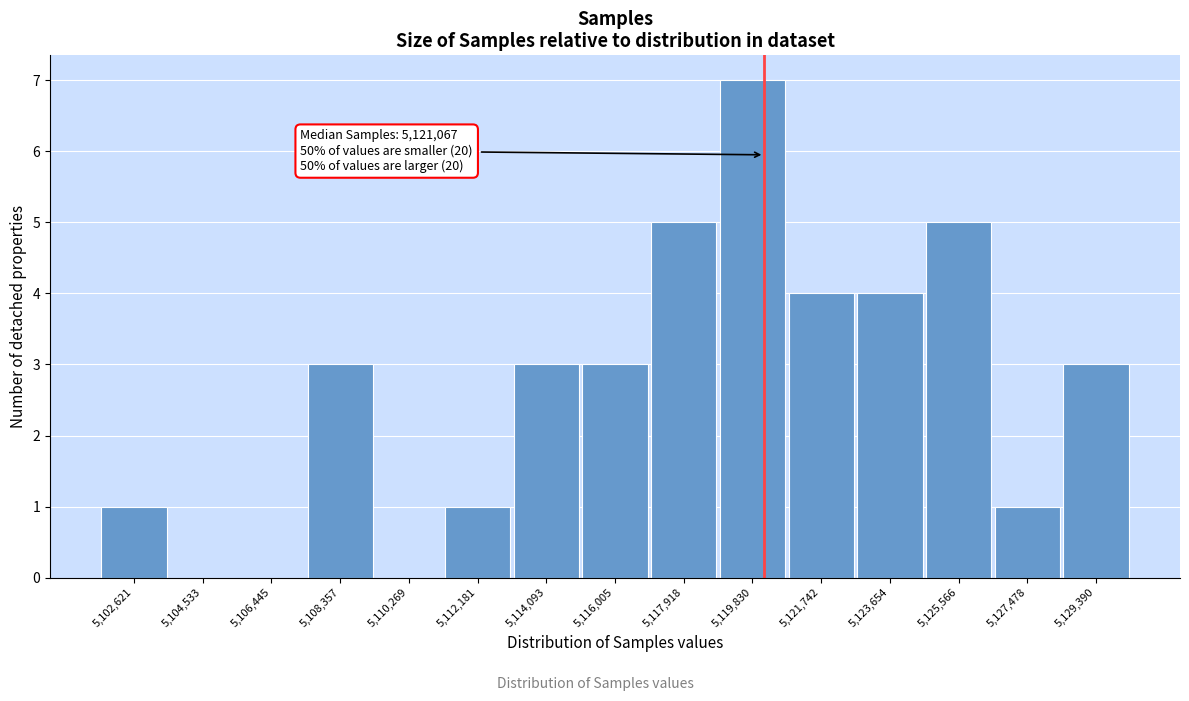

Reading right to left, list all the values displayed in this chart.

5,129,390=3	5,127,478=1	5,125,566=5	5,123,654=4	5,121,742=4	5,119,830=7	5,117,918=5	5,116,005=3	5,114,093=3	5,112,181=1	5,110,269=0	5,108,357=3	5,106,445=0	5,104,533=0	5,102,621=1